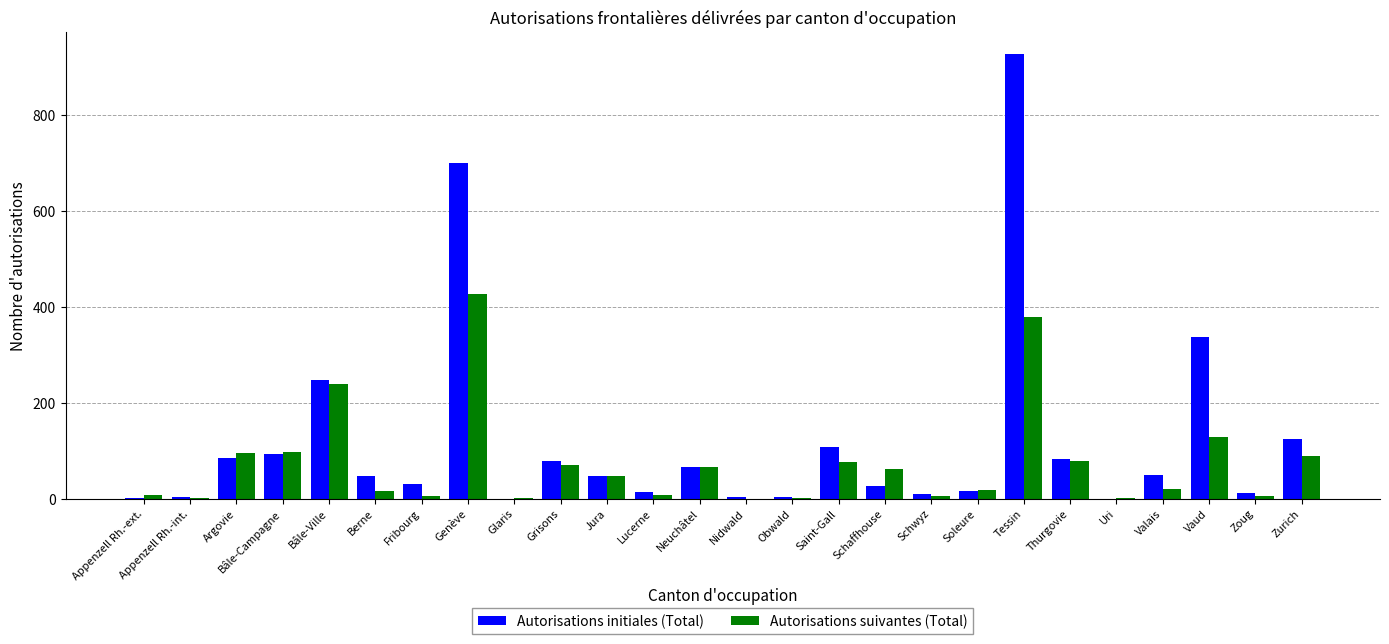

The value of Autorisations suivantes (Total) at Nidwald is -227. True or false?

False